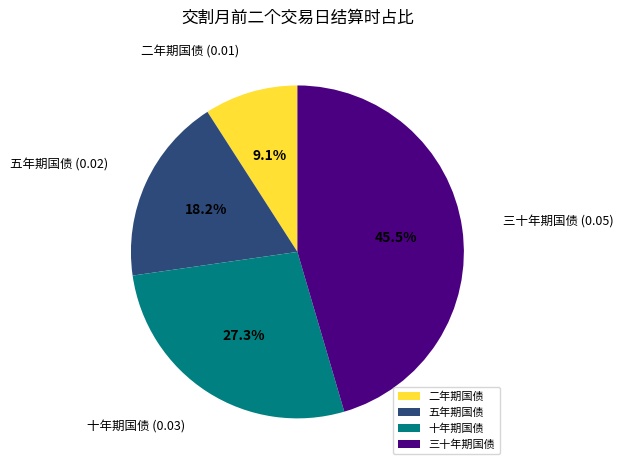

To the nearest percent, what is the difference between the 三十年期国债 and 五年期国债 slice percentages?

27%